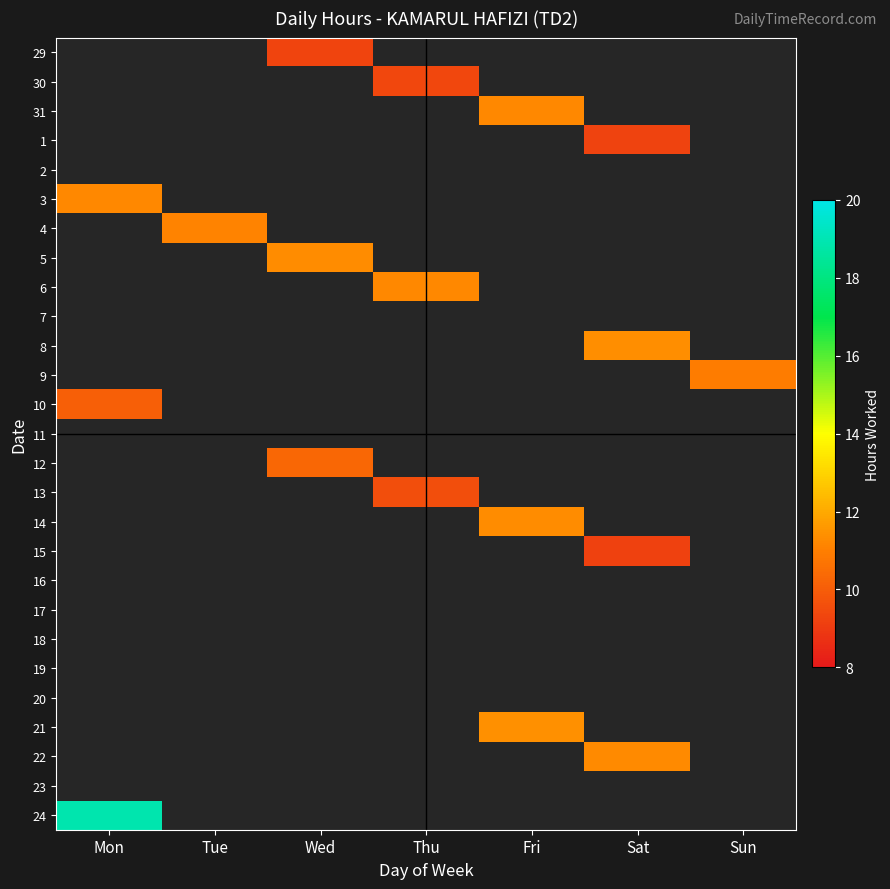

List the series in order of their peak value, highest first.

24, 21, 8, 14, 5, 22, 31, 3, 6, 4, 9, 12, 10, 13, 30, 29, 1, 15, 2, 7, 11, 16, 17, 18, 19, 20, 23